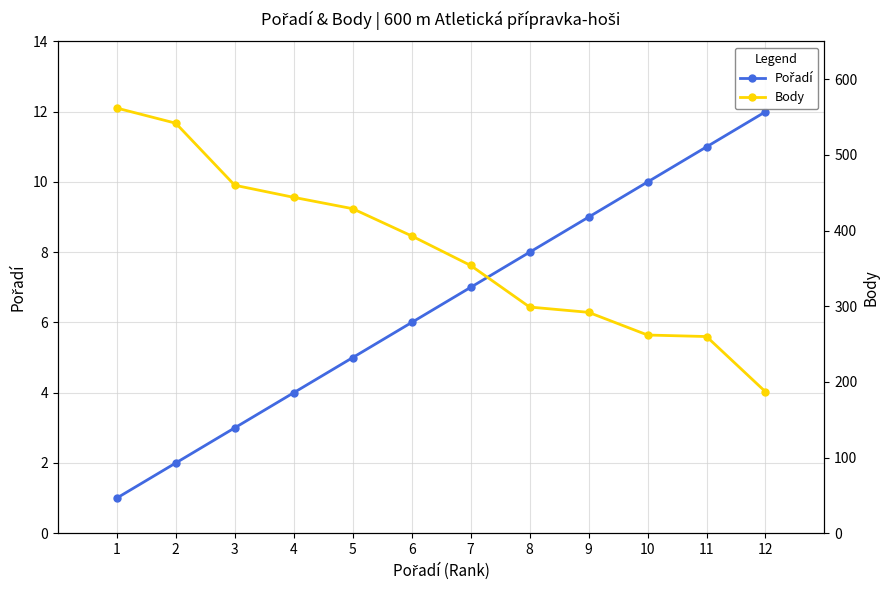

True or false: Body and Pořadí intersect in this chart.

False